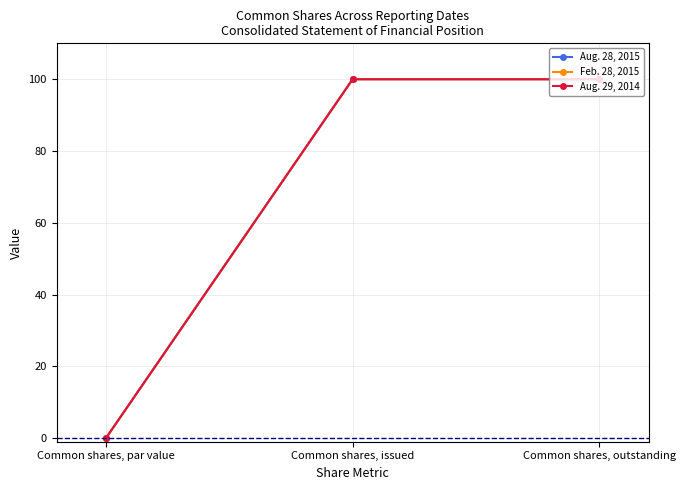

Is this an area chart (filled region under the line)?

No